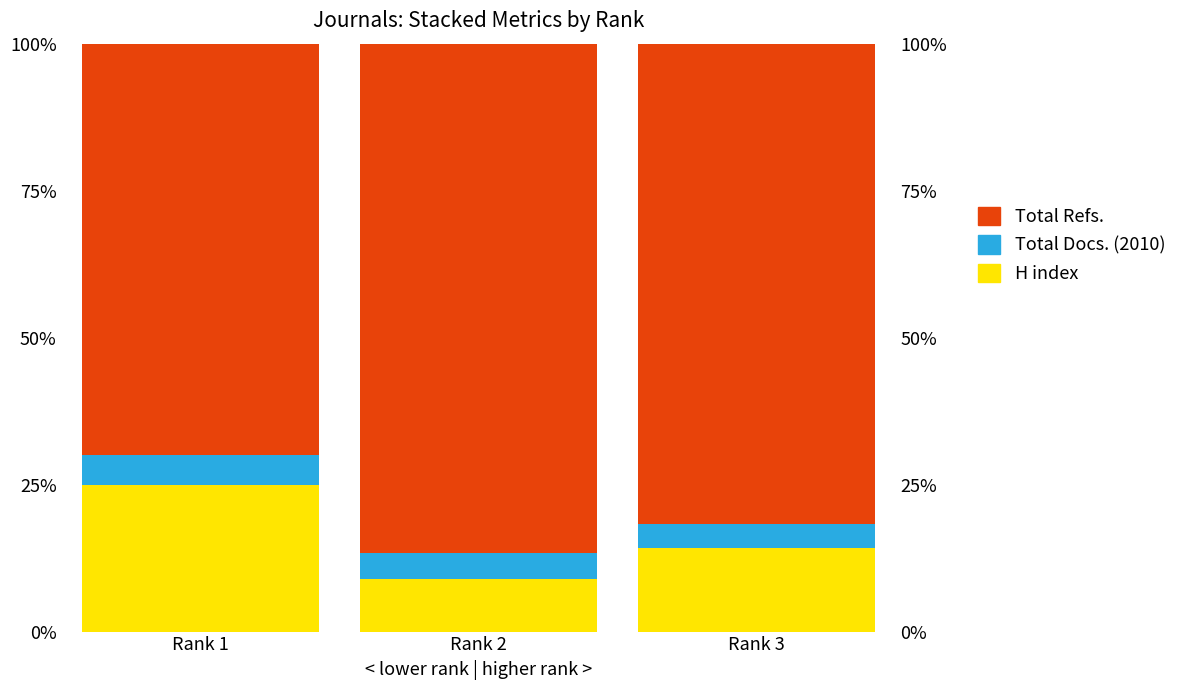

At which label is Total Refs. closest to 78?

Rank 3